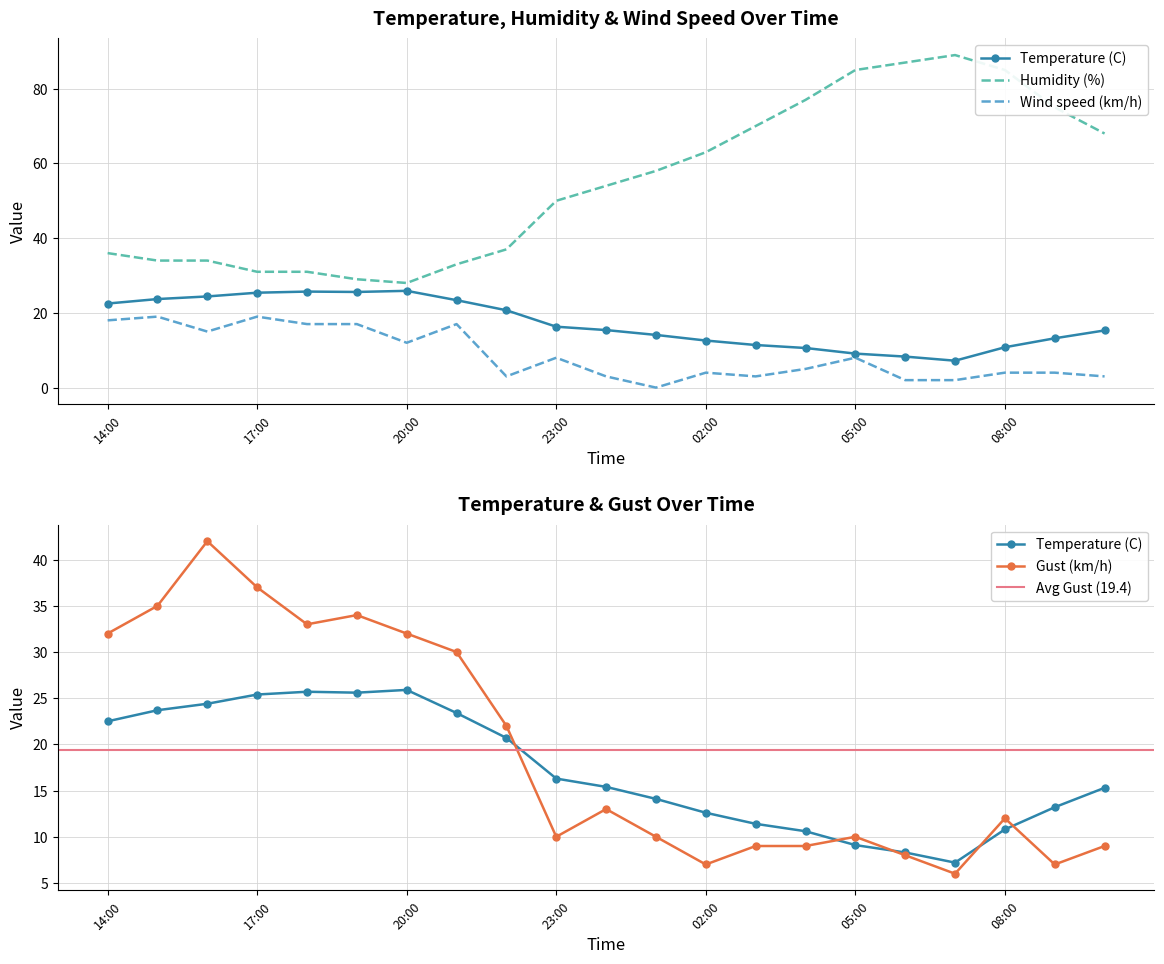

Reading left to right, transcribe all the data shown in this chart.

Temperature (C): 14:00=22.5	15:00=23.7	16:00=24.4	17:00=25.4	18:00=25.7	19:00=25.6	20:00=25.9	21:00=23.4	22:00=20.7	23:00=16.3	00:00=15.4	01:00=14.1	02:00=12.6	03:00=11.4	04:00=10.6	05:00=9.1	06:00=8.3	07:00=7.2	08:00=10.8	09:00=13.2	10:00=15.3
Humidity (%): 14:00=36.0	15:00=34.0	16:00=34.0	17:00=31.0	18:00=31.0	19:00=29.0	20:00=28.0	21:00=33.0	22:00=37.0	23:00=50.0	00:00=54.0	01:00=58.0	02:00=63.0	03:00=70.0	04:00=77.0	05:00=85.0	06:00=87.0	07:00=89.0	08:00=85.0	09:00=75.0	10:00=68.0
Wind speed (km/h): 14:00=18.0	15:00=19.0	16:00=15.0	17:00=19.0	18:00=17.0	19:00=17.0	20:00=12.0	21:00=17.0	22:00=3.0	23:00=8.0	00:00=3.0	01:00=0.0	02:00=4.0	03:00=3.0	04:00=5.0	05:00=8.0	06:00=2.0	07:00=2.0	08:00=4.0	09:00=4.0	10:00=3.0
Gust (km/h): 14:00=32.0	15:00=35.0	16:00=42.0	17:00=37.0	18:00=33.0	19:00=34.0	20:00=32.0	21:00=30.0	22:00=22.0	23:00=10.0	00:00=13.0	01:00=10.0	02:00=7.0	03:00=9.0	04:00=9.0	05:00=10.0	06:00=8.0	07:00=6.0	08:00=12.0	09:00=7.0	10:00=9.0